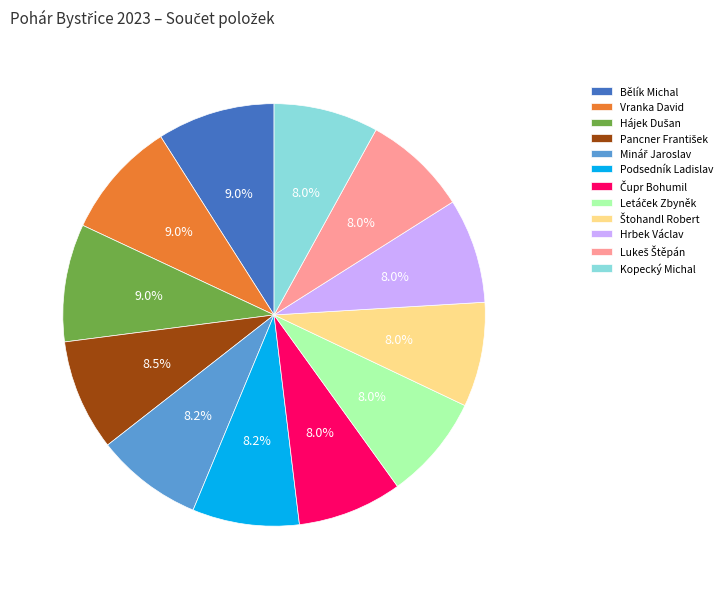

To the nearest percent, what is the difference between the largest and smallest slice percentages?

1%